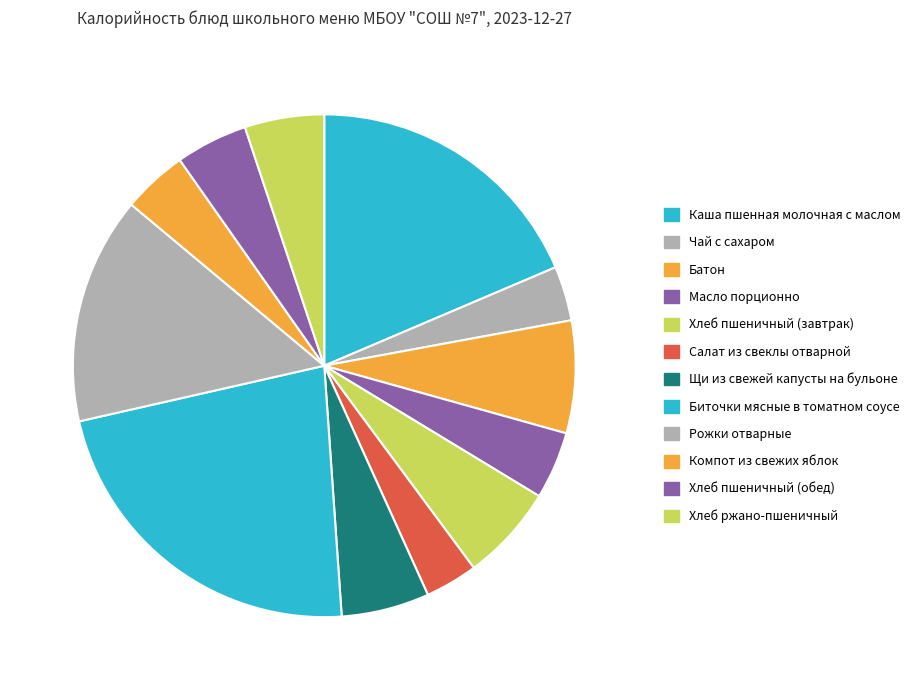

Which category has the smallest portion of the pie?

Салат из свеклы отварной